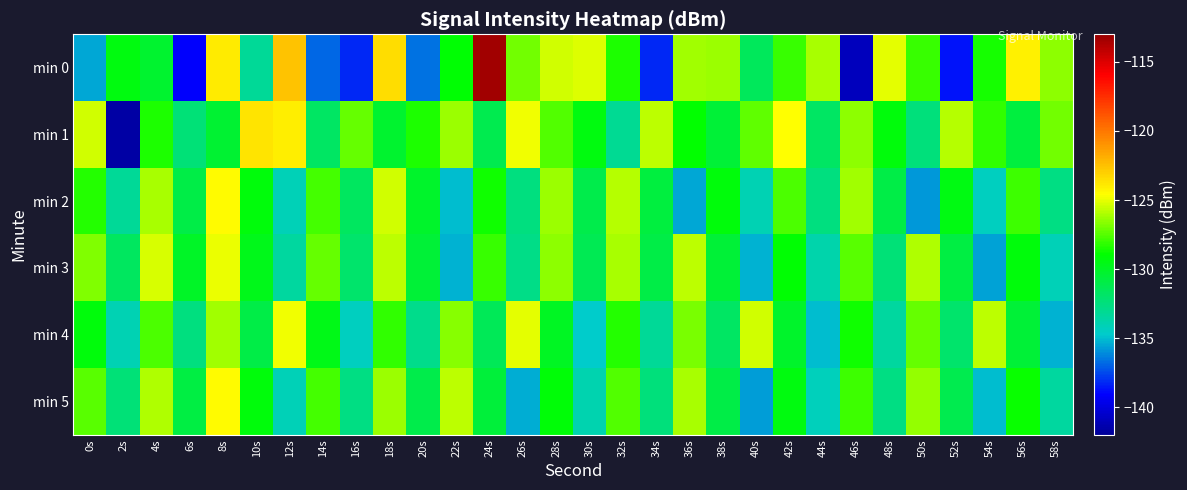

Between 0s and 22s, which series saw the biggest shift?

min 3